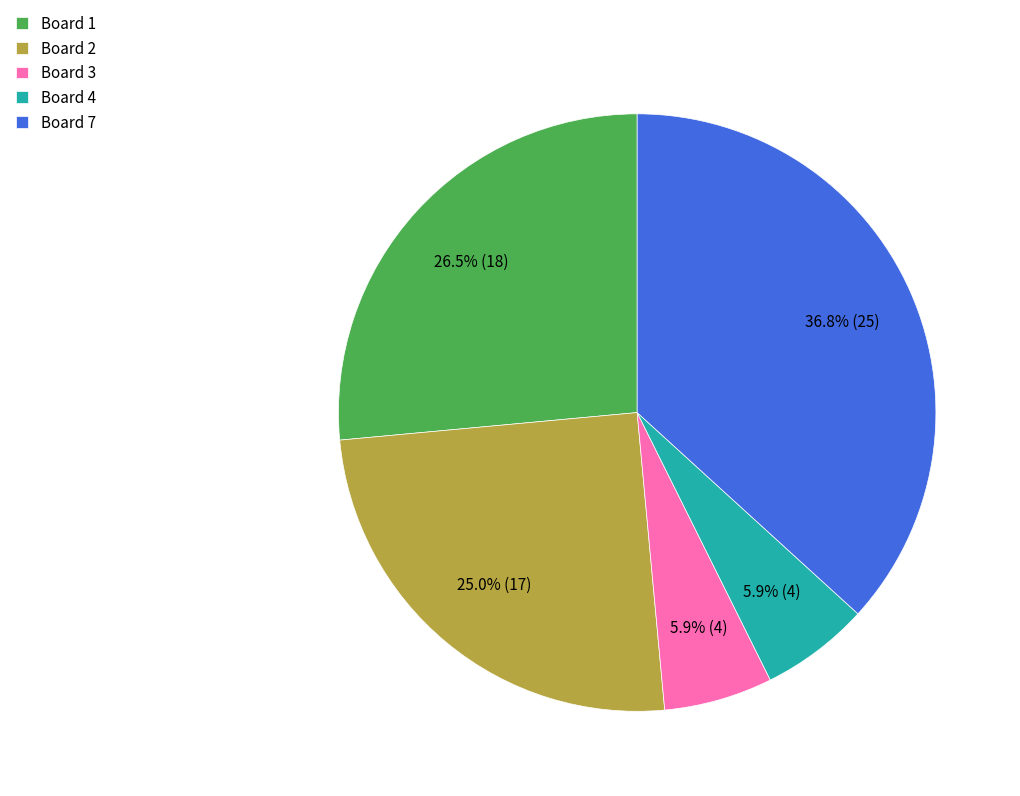

How many segments does this pie chart have?

5